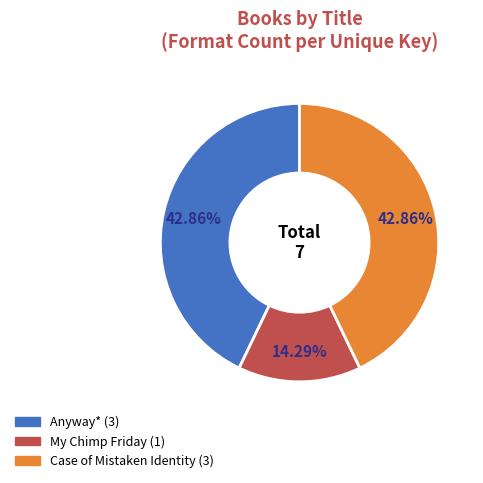

Does any single category account for the majority?

No